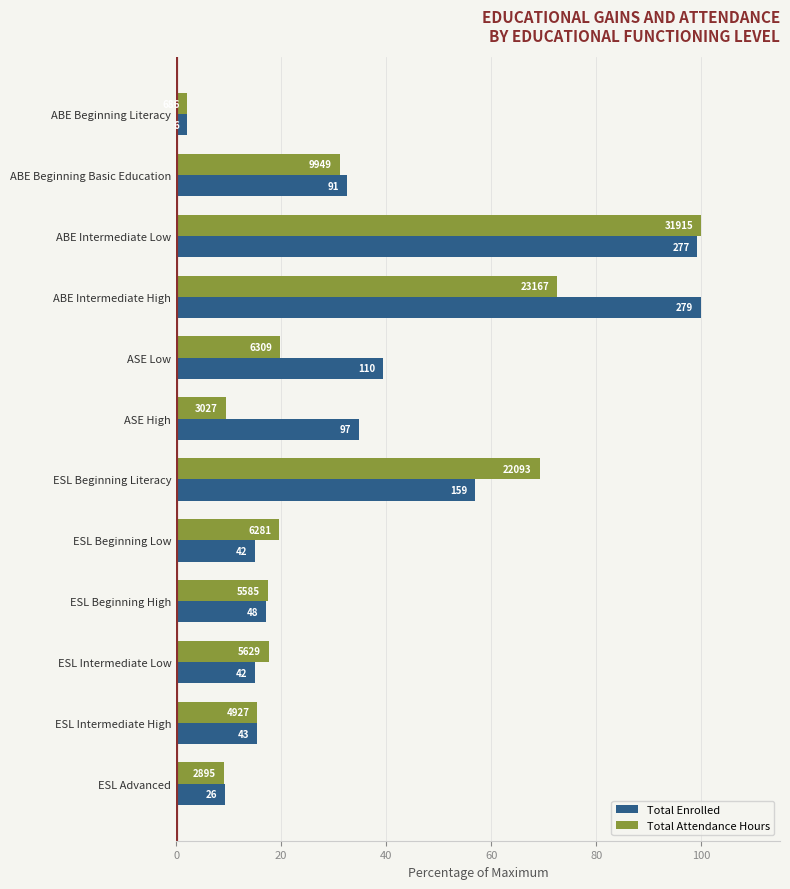

What are all the series names shown in the legend?

Total Enrolled, Total Attendance Hours